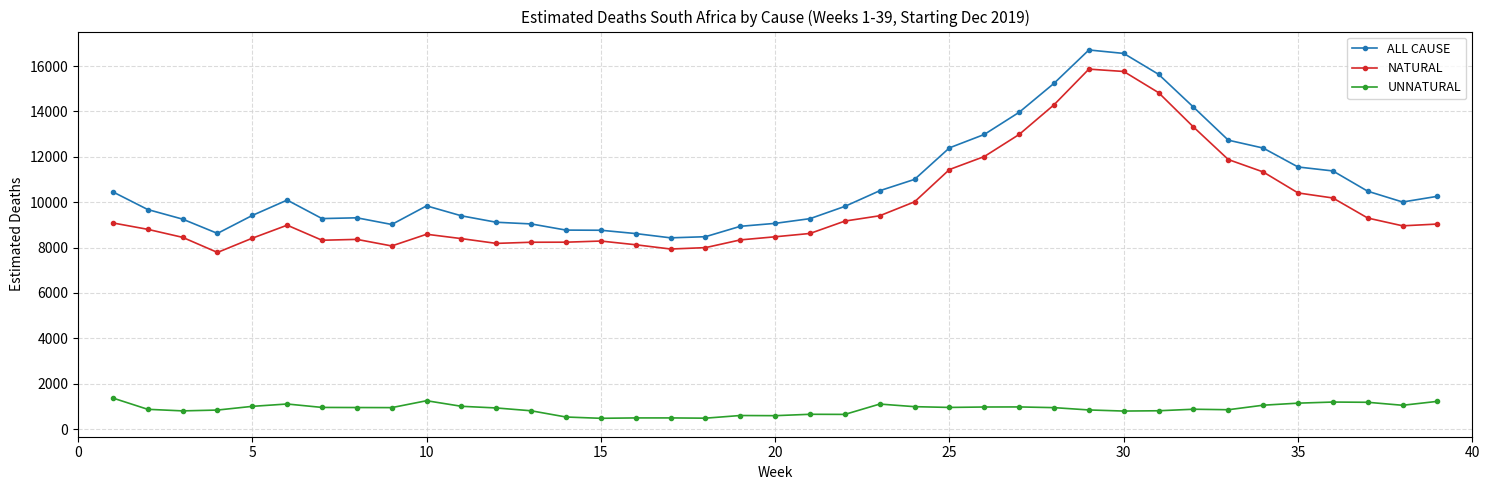

What is the value of the UNNATURAL point at the 27th from the left?

977.3